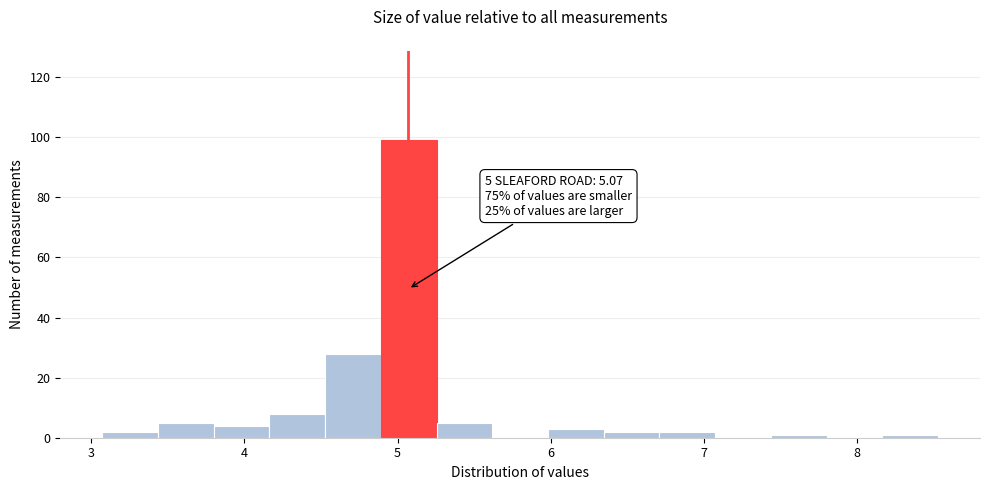

Around what value on the x-axis is the tallest bar? Give the approximate position of its centre, as read against the axis.

5.1